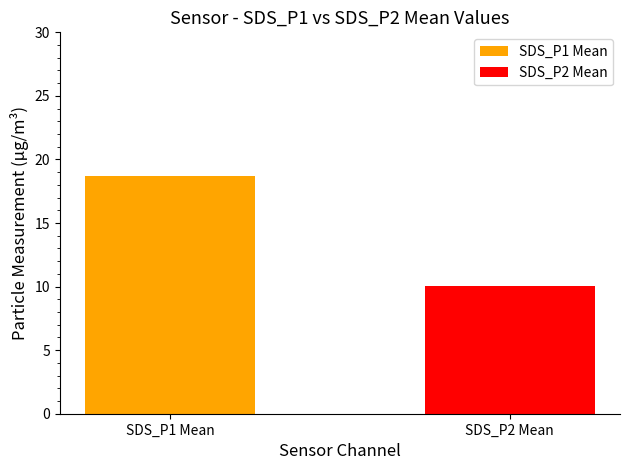

What is the label of the 1st bar from the left?

SDS_P1 Mean